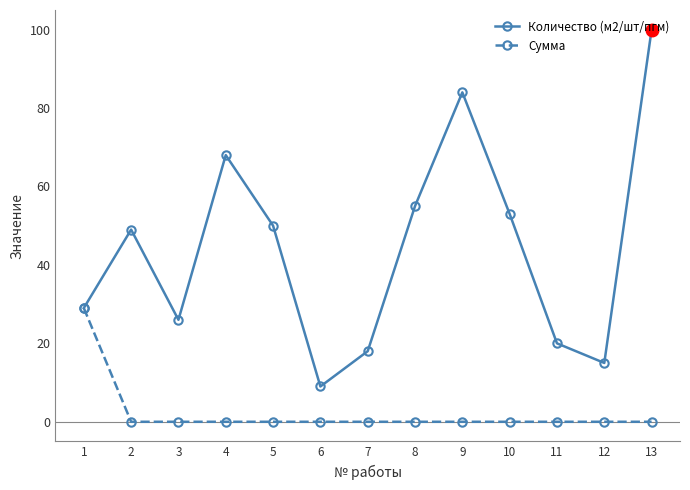

What is the sum of all Количество (м2/шт/пгм) values?

576